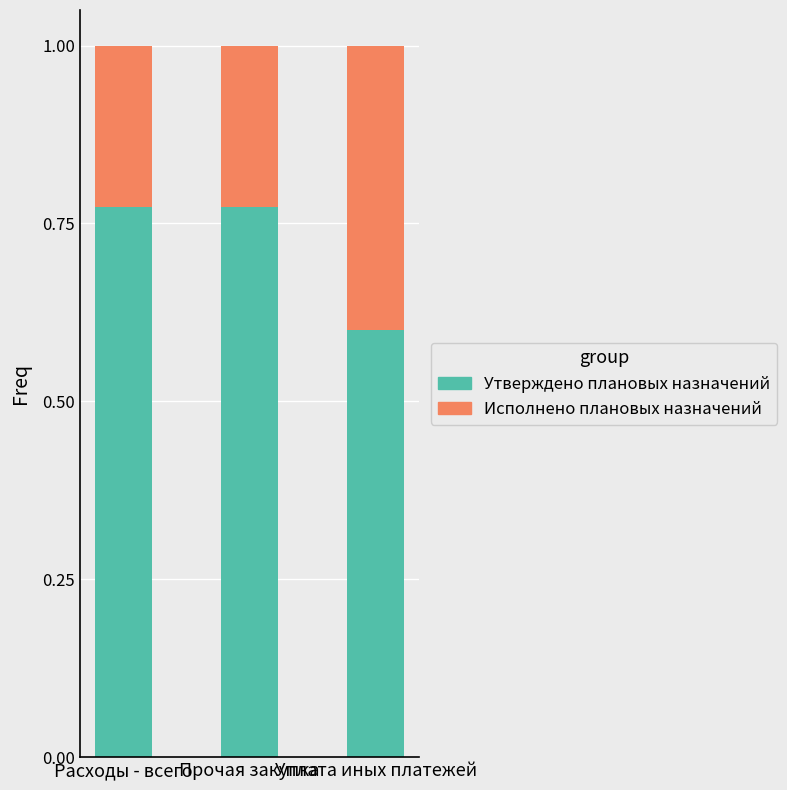

What is the sum of all Утверждено плановых назначений values?

2.1